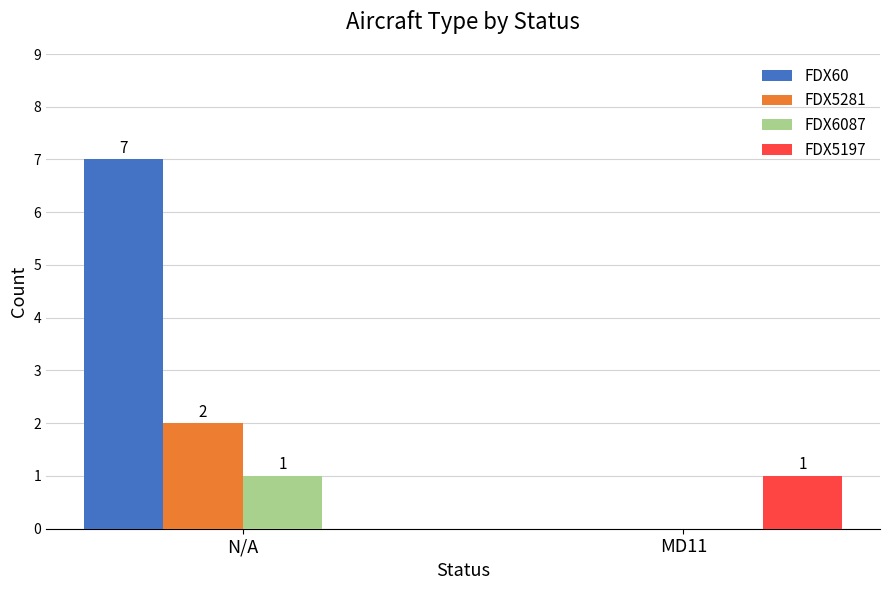

True or false: FDX5281 has a value of 2 at N/A.

True